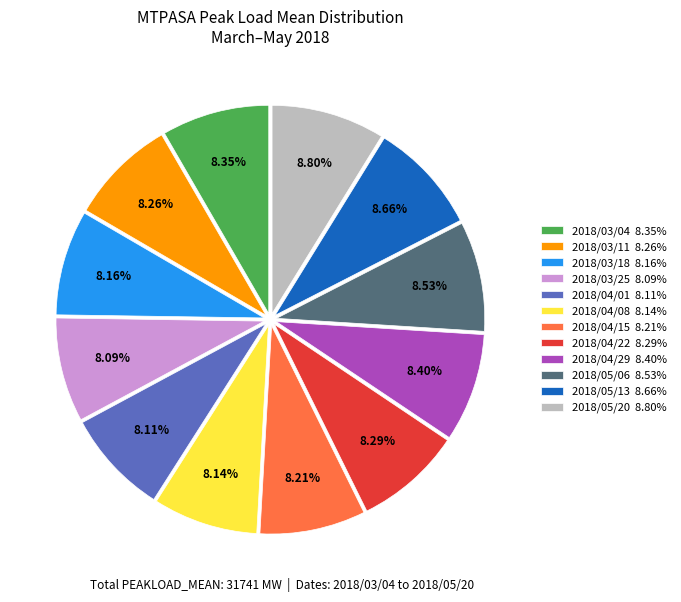

How many segments does this pie chart have?

12